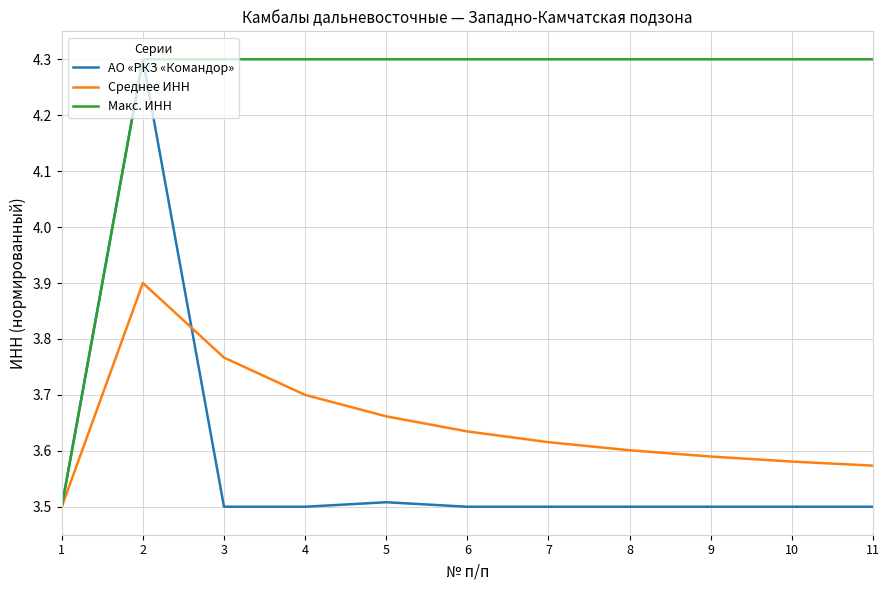

How many lines are shown in the chart?

3